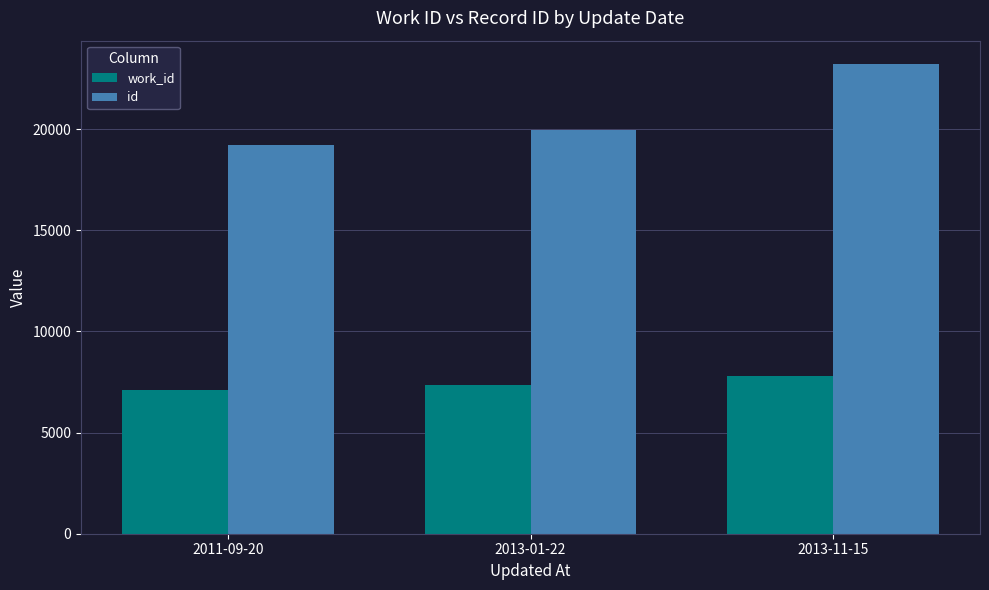

How many bars are there in total?

6